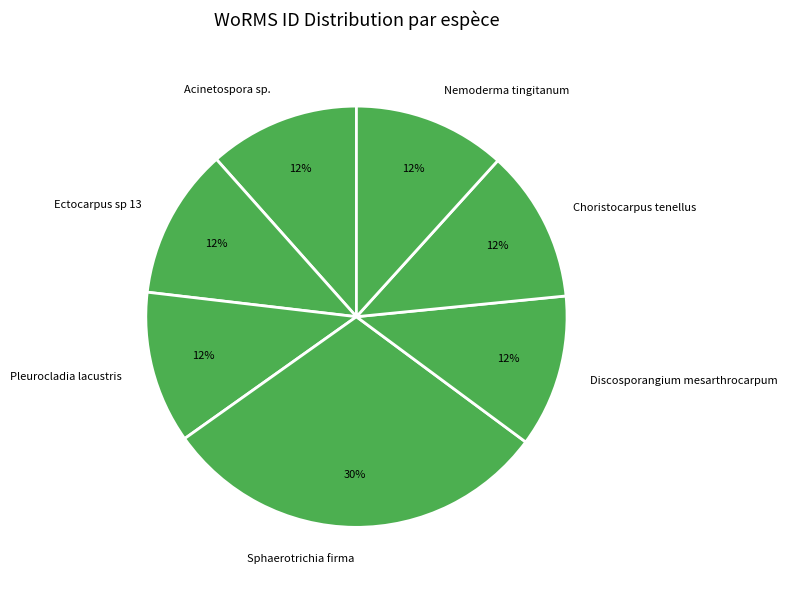

Do Discosporangium mesarthrocarpum and Ectocarpus sp 13 together represent more than half of the pie?

No